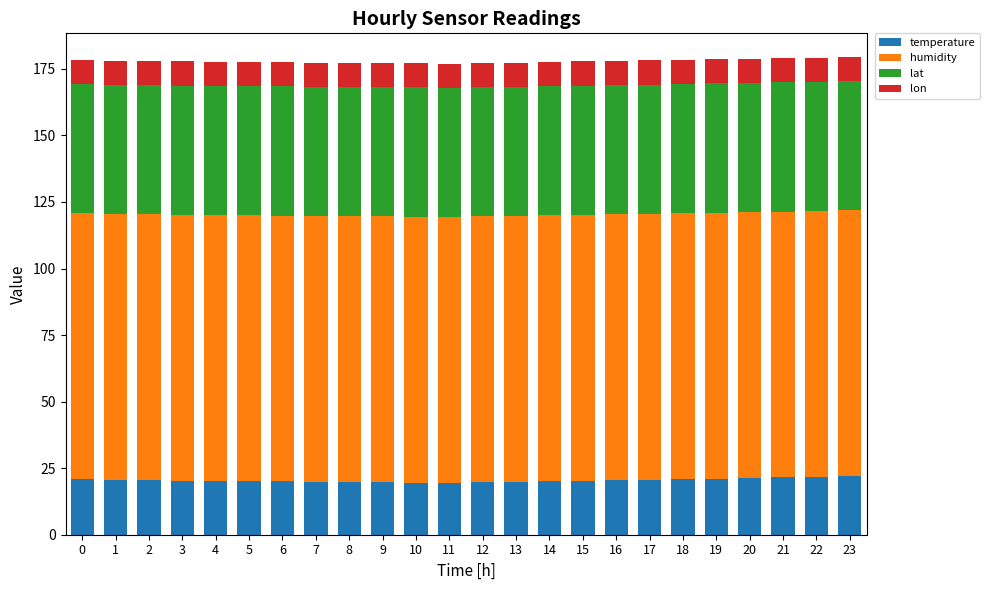

What is the total value across all series at 16?

178.0